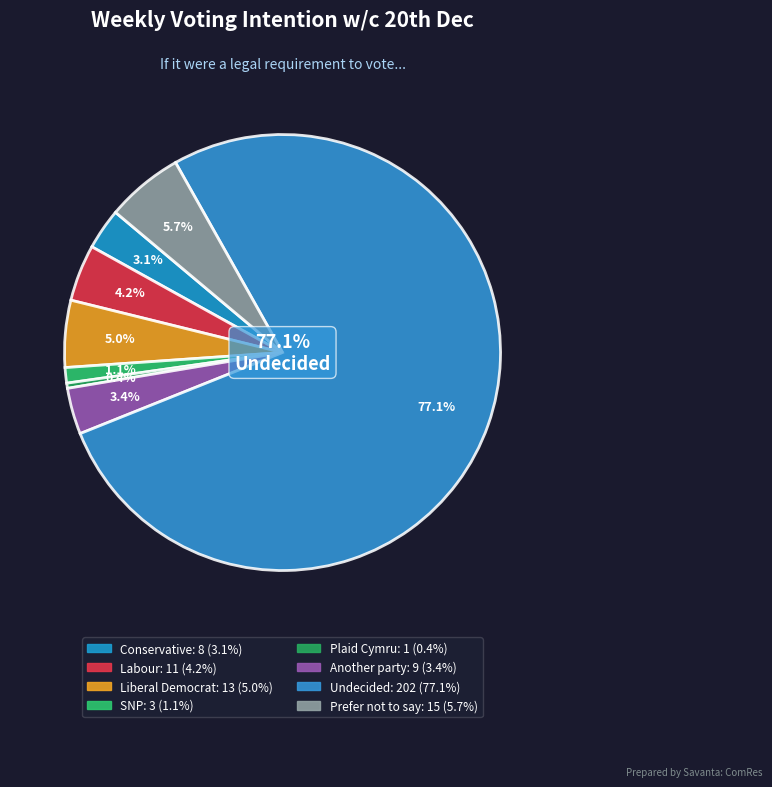

To the nearest percent, what is the combined percentage of Undecided and Conservative?

80%